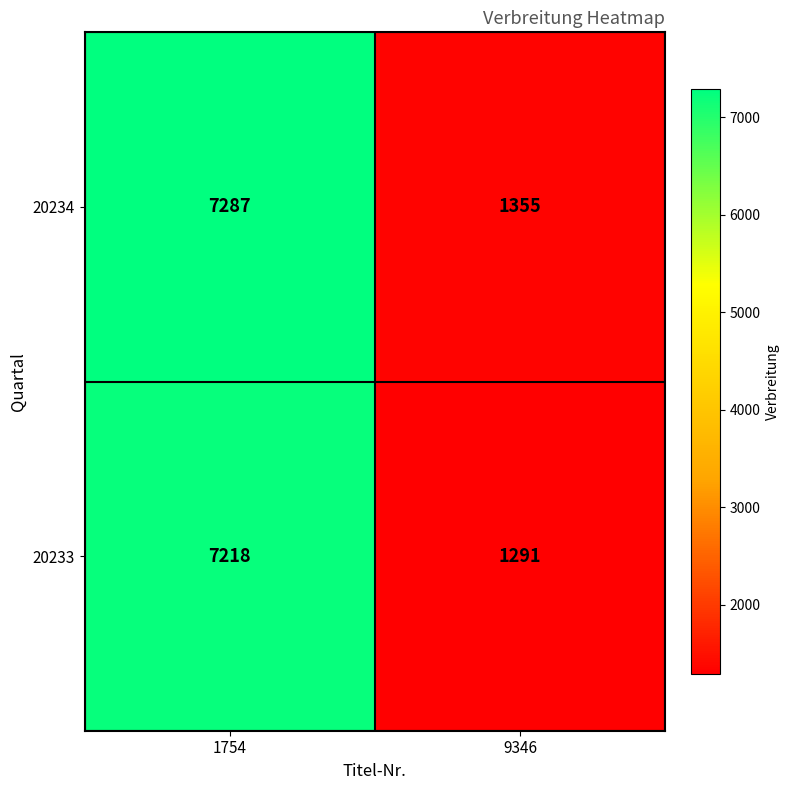

Which series has the widest spread of values?

20234